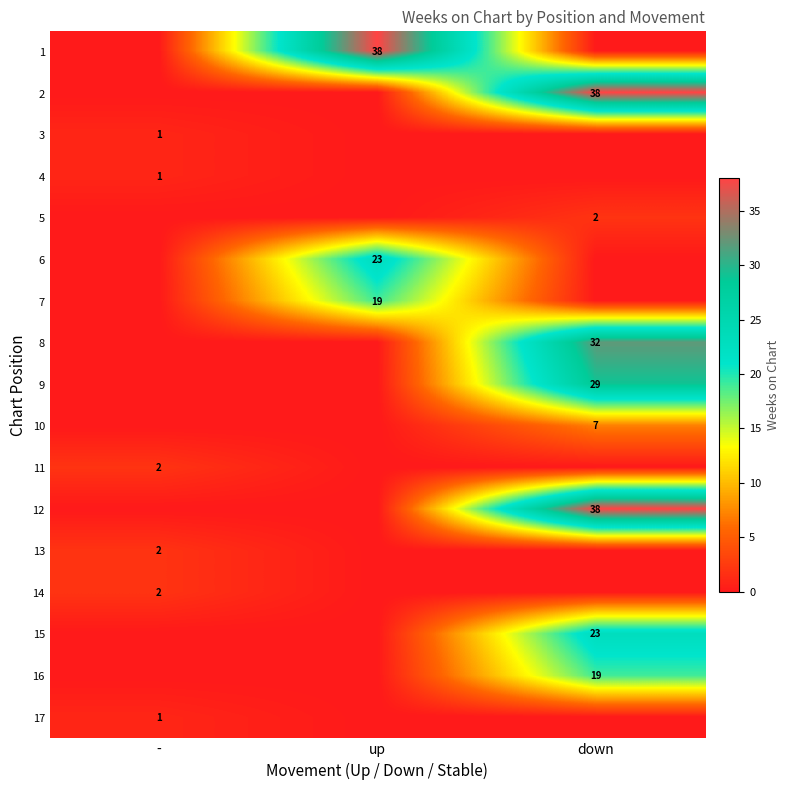

The 5 series shows 2 at down. True or false?

True